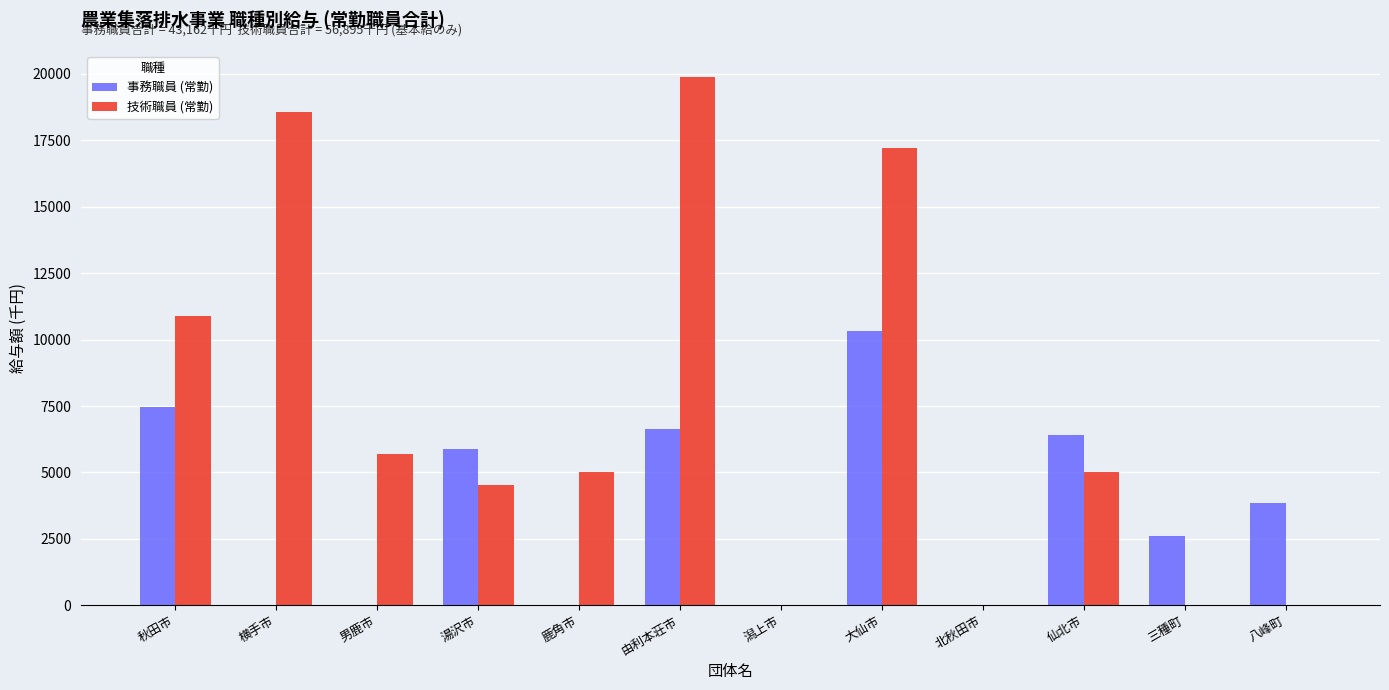

Which category has the highest value in the 事務職員 (常勤) series?

大仙市